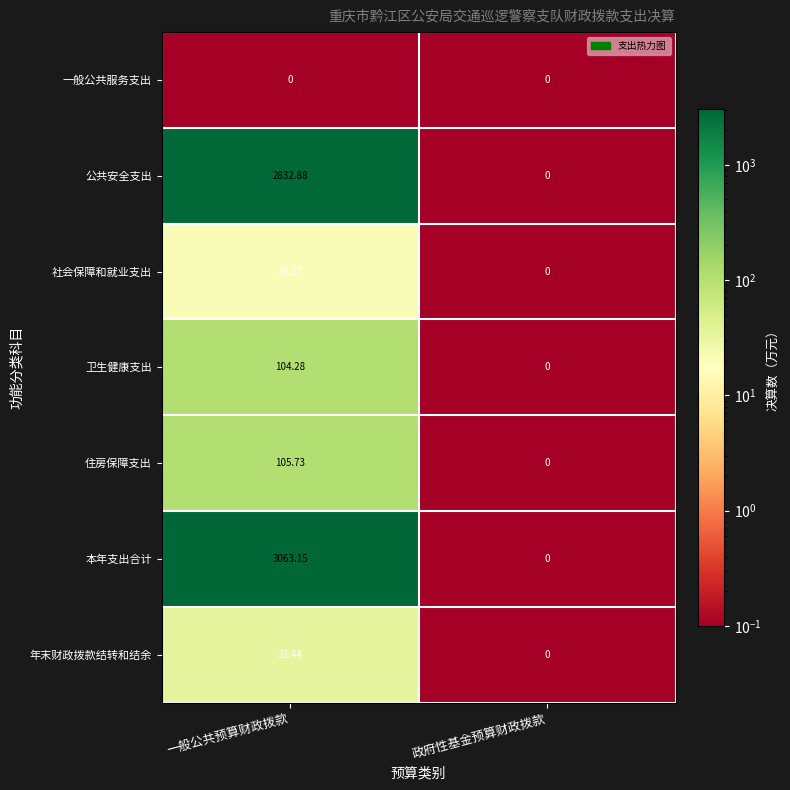

At 一般公共预算财政拨款, list the series in order from largest to smallest.

本年支出合计, 公共安全支出, 住房保障支出, 卫生健康支出, 年末财政拨款结转和结余, 社会保障和就业支出, 一般公共服务支出